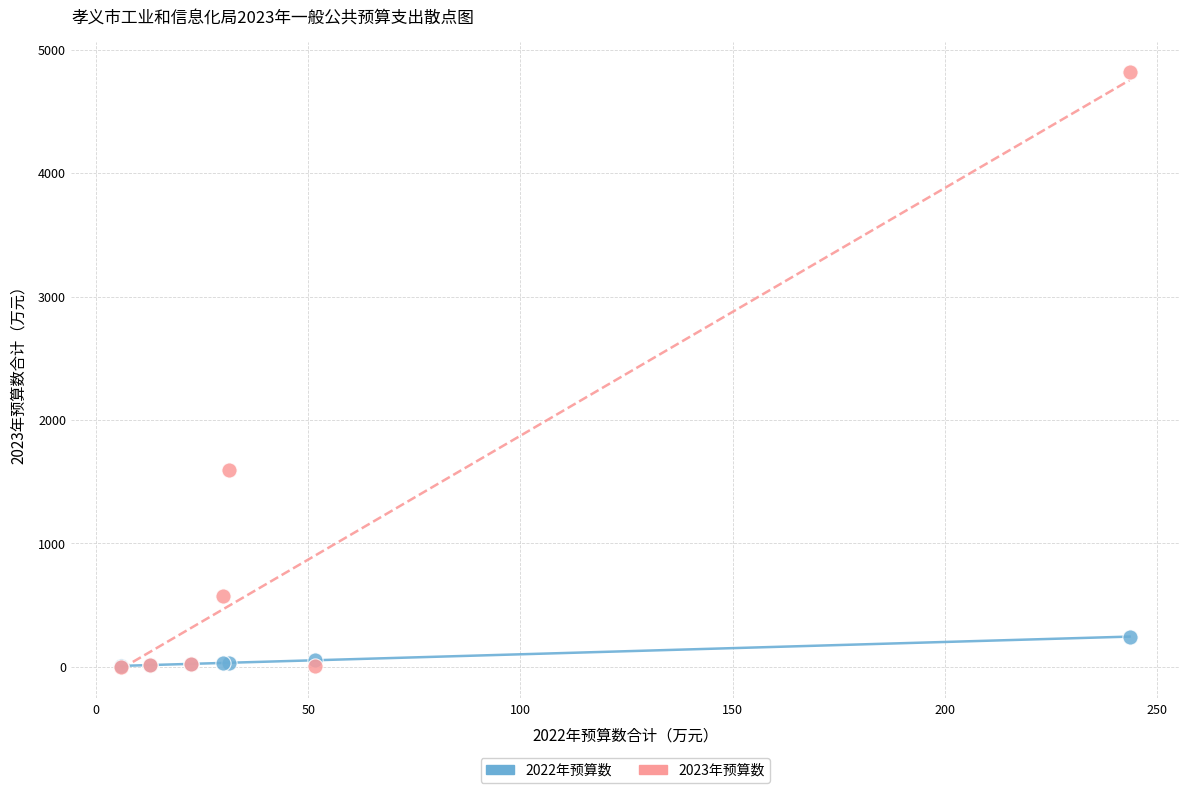

In the 2023年预算数 series, what Y value is closest to 2410?

1595.6